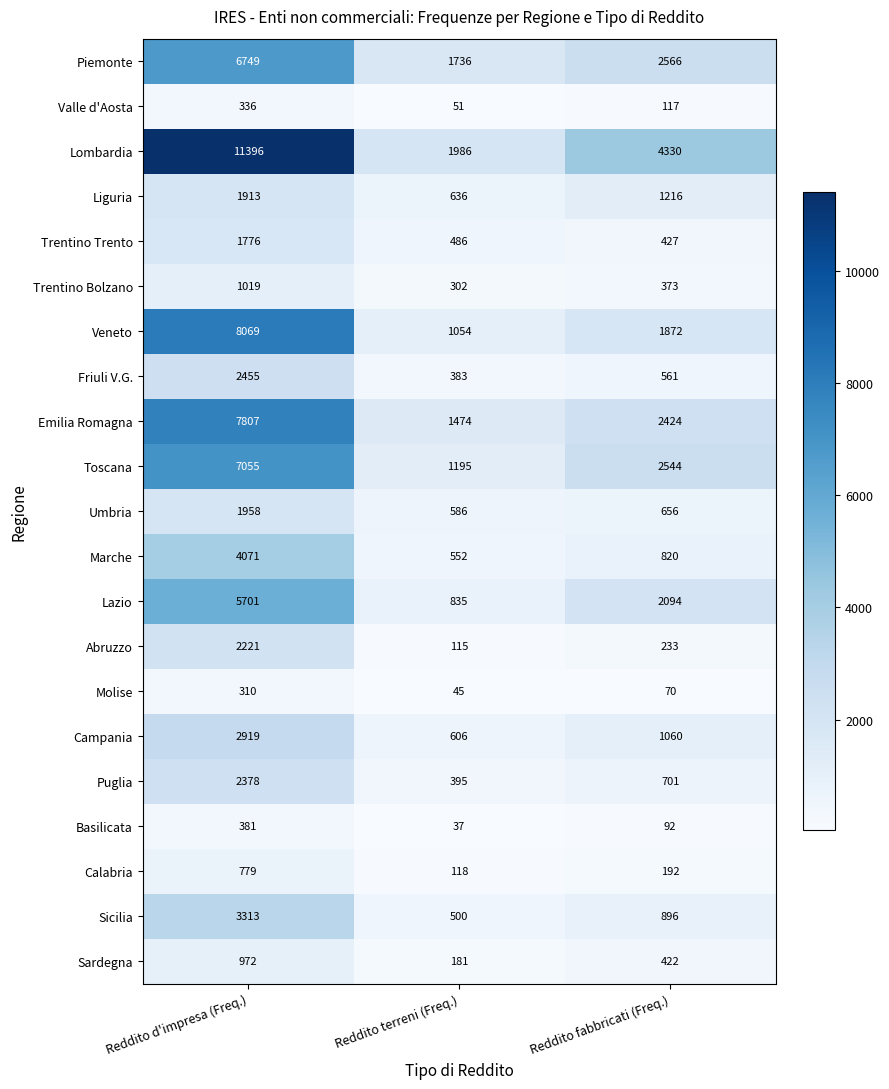

Between Reddito d'impresa (Freq.) and Reddito terreni (Freq.), which series saw the biggest shift?

Lombardia